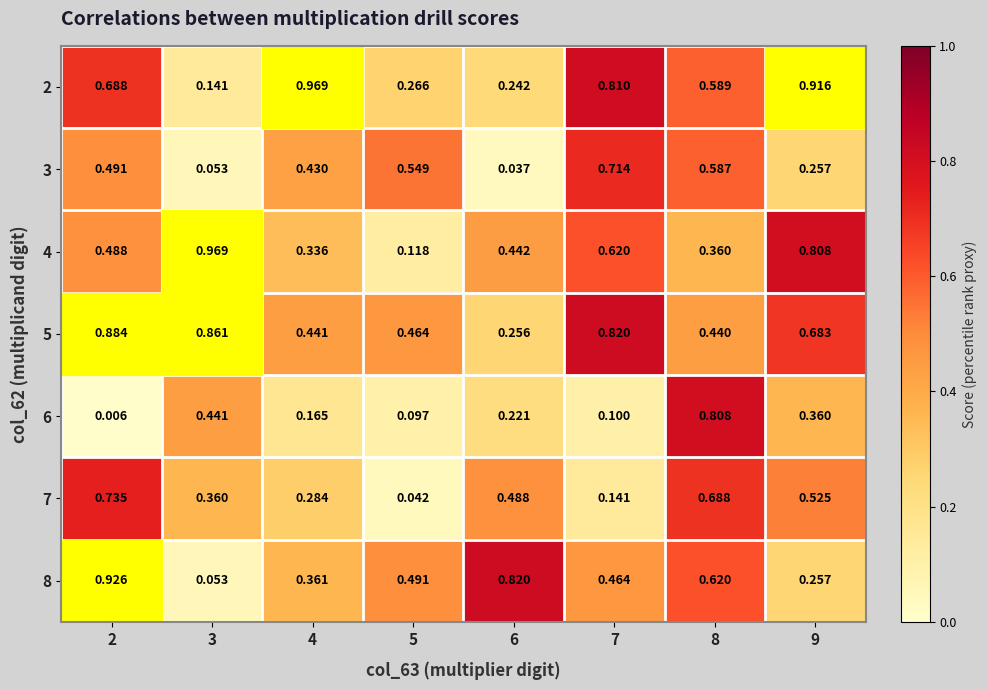

Which series has the largest total across all categories?

5